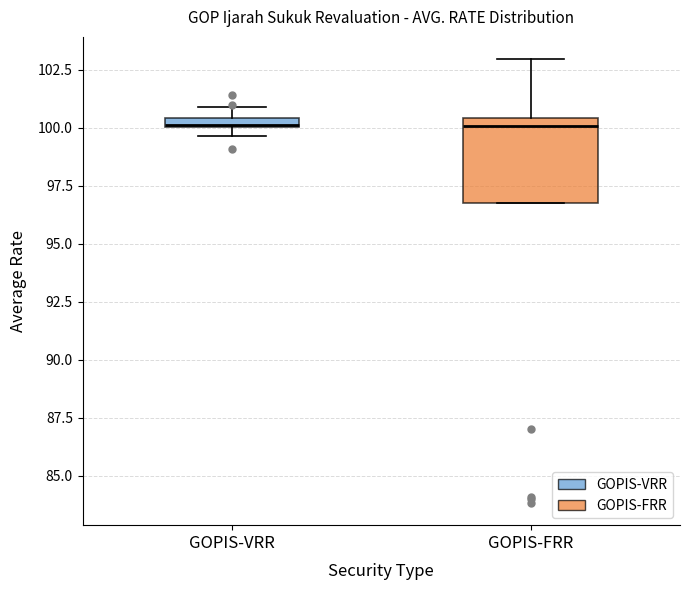

Where is the lower edge of the box for GOPIS-FRR on the y-axis? The values are not printed on the chart, so give them approximately, as read against the axis.

97.0